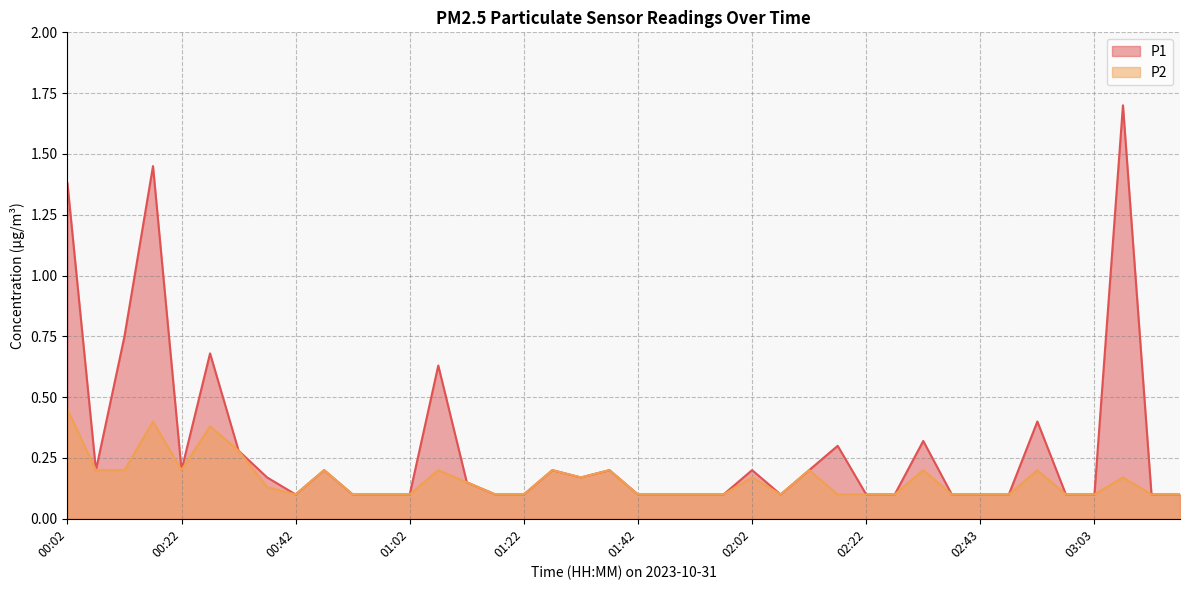

Reading left to right, list all the values displayed in this chart.

P1: 00:02=1.4	00:07=0.2	00:12=0.8	00:17=1.4	00:22=0.2	00:27=0.7	00:32=0.3	00:37=0.2	00:42=0.1	00:47=0.2	00:52=0.1	00:57=0.1	01:02=0.1	01:07=0.6	01:12=0.1	01:17=0.1	01:22=0.1	01:27=0.2	01:32=0.2	01:37=0.2	01:42=0.1	01:47=0.1	01:52=0.1	01:57=0.1	02:02=0.2	02:07=0.1	02:12=0.2	02:17=0.3	02:22=0.1	02:27=0.1	02:33=0.3	02:38=0.1	02:43=0.1	02:48=0.1	02:53=0.4	02:58=0.1	03:03=0.1	03:08=1.7	03:13=0.1	03:18=0.1
P2: 00:02=0.5	00:07=0.2	00:12=0.2	00:17=0.4	00:22=0.2	00:27=0.4	00:32=0.3	00:37=0.1	00:42=0.1	00:47=0.2	00:52=0.1	00:57=0.1	01:02=0.1	01:07=0.2	01:12=0.1	01:17=0.1	01:22=0.1	01:27=0.2	01:32=0.2	01:37=0.2	01:42=0.1	01:47=0.1	01:52=0.1	01:57=0.1	02:02=0.2	02:07=0.1	02:12=0.2	02:17=0.1	02:22=0.1	02:27=0.1	02:33=0.2	02:38=0.1	02:43=0.1	02:48=0.1	02:53=0.2	02:58=0.1	03:03=0.1	03:08=0.2	03:13=0.1	03:18=0.1